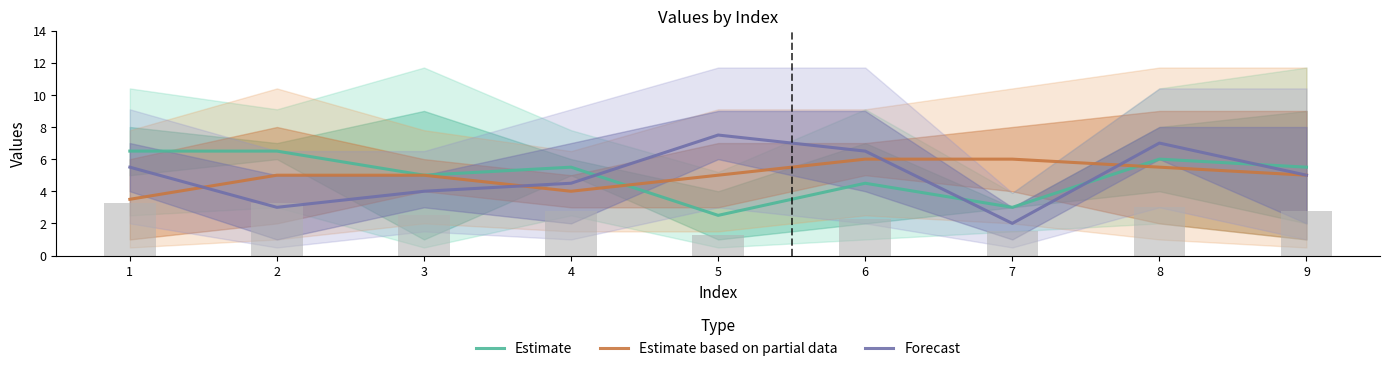

Does the chart contain any negative values?

No